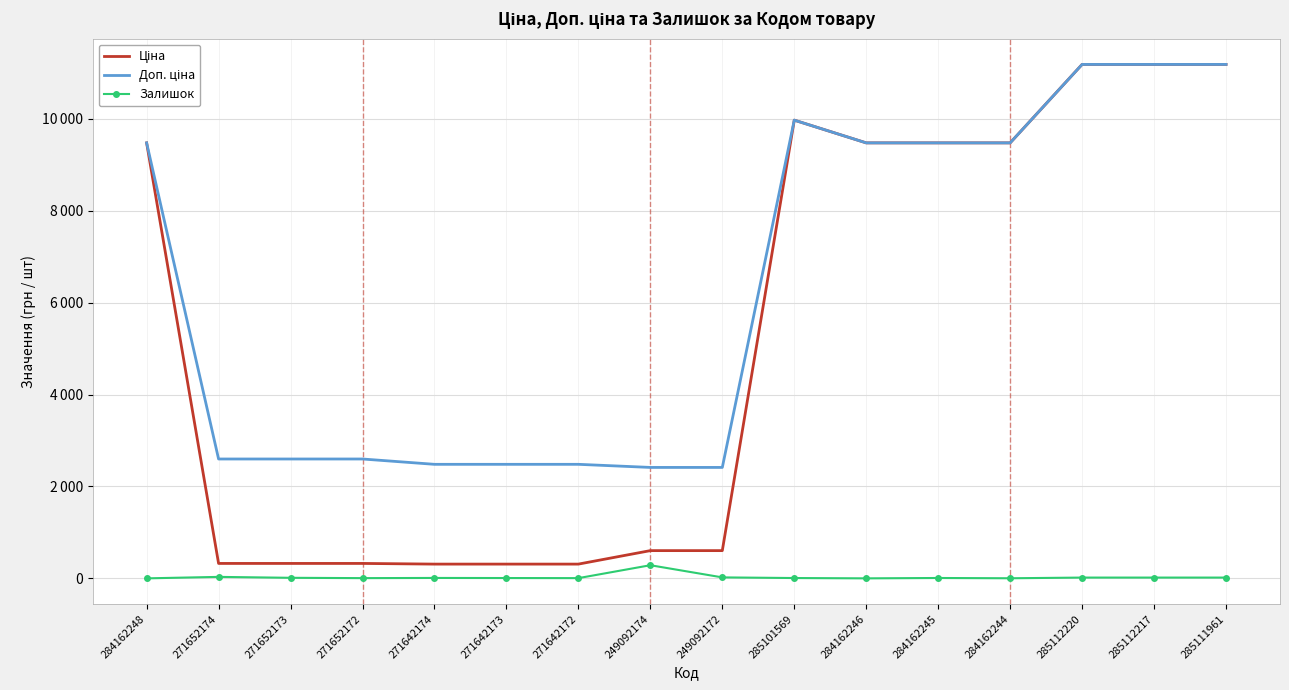

What is the sum of the Доп. ціна values at 285112220 and 271652172?

13786.5